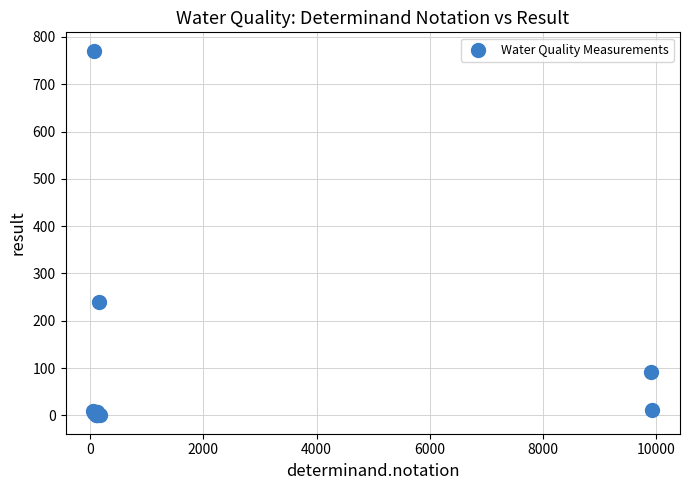

What Y value in the scatter plot is closest to 385?

239.0